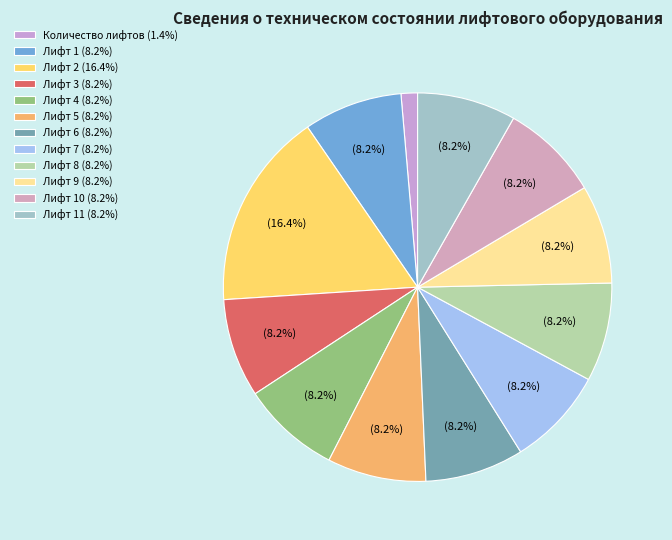

How many segments does this pie chart have?

12